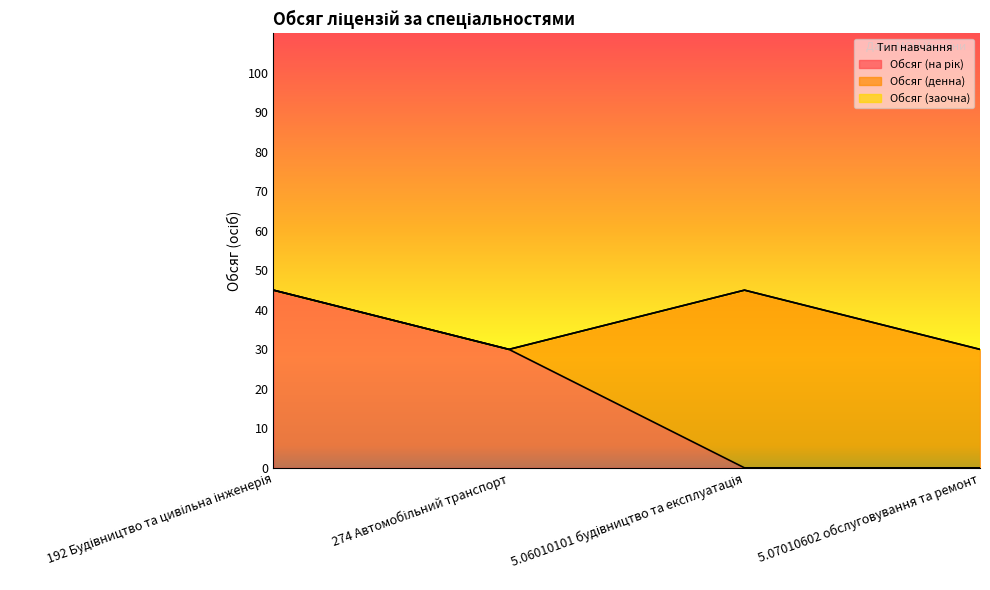

What is the total value across all series at 192 Будівництво та цивільна інженерія?

45